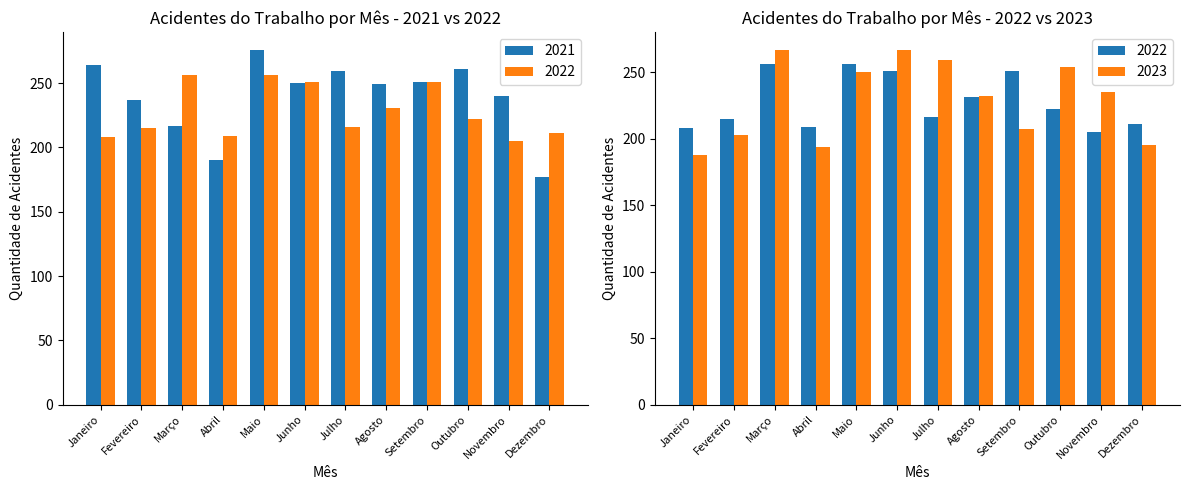

What are all the series names shown in the legend?

2021, 2022, 2023